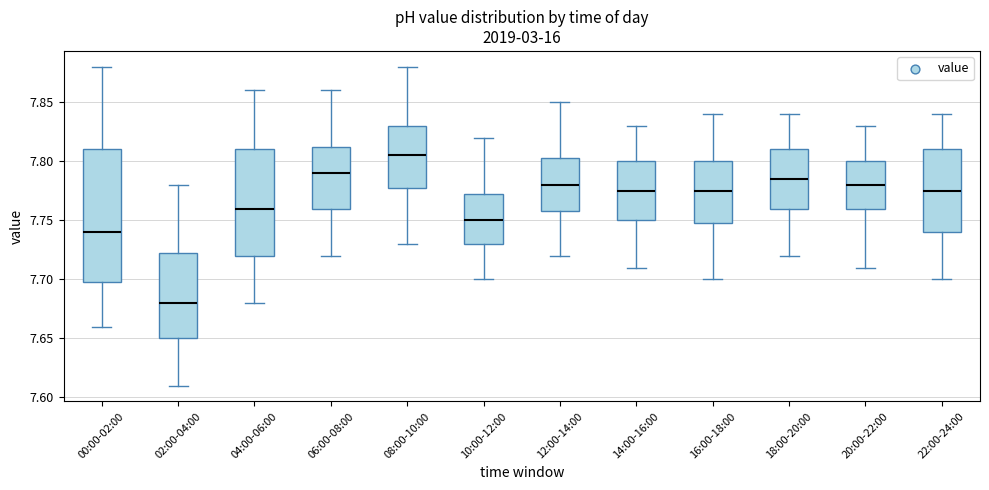

Reading left to right, transcribe this box plot: for each box, give where its median line is, the range the box spans, and where its two whiskers end, as read against the y-axis. The values are not printed on the chart, so give them approximately, as read against the axis.

00:00-02:00: median 7.740, box 7.700 to 7.810, whiskers 7.660 to 7.880
02:00-04:00: median 7.680, box 7.650 to 7.725, whiskers 7.610 to 7.780
04:00-06:00: median 7.760, box 7.720 to 7.810, whiskers 7.680 to 7.860
06:00-08:00: median 7.790, box 7.760 to 7.815, whiskers 7.720 to 7.860
08:00-10:00: median 7.805, box 7.780 to 7.830, whiskers 7.730 to 7.880
10:00-12:00: median 7.750, box 7.730 to 7.775, whiskers 7.700 to 7.820
12:00-14:00: median 7.780, box 7.760 to 7.805, whiskers 7.720 to 7.850
14:00-16:00: median 7.775, box 7.750 to 7.800, whiskers 7.710 to 7.830
16:00-18:00: median 7.775, box 7.750 to 7.800, whiskers 7.700 to 7.840
18:00-20:00: median 7.785, box 7.760 to 7.810, whiskers 7.720 to 7.840
20:00-22:00: median 7.780, box 7.760 to 7.800, whiskers 7.710 to 7.830
22:00-24:00: median 7.775, box 7.740 to 7.810, whiskers 7.700 to 7.840